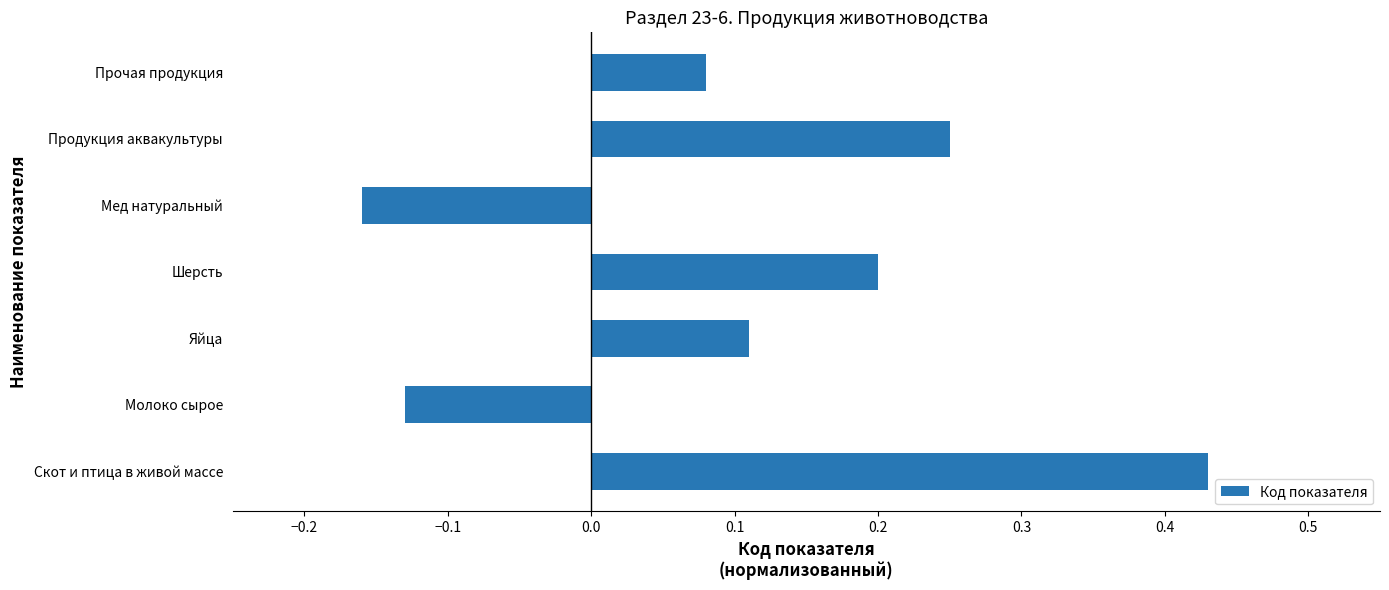

What is the sum of all values?

0.8